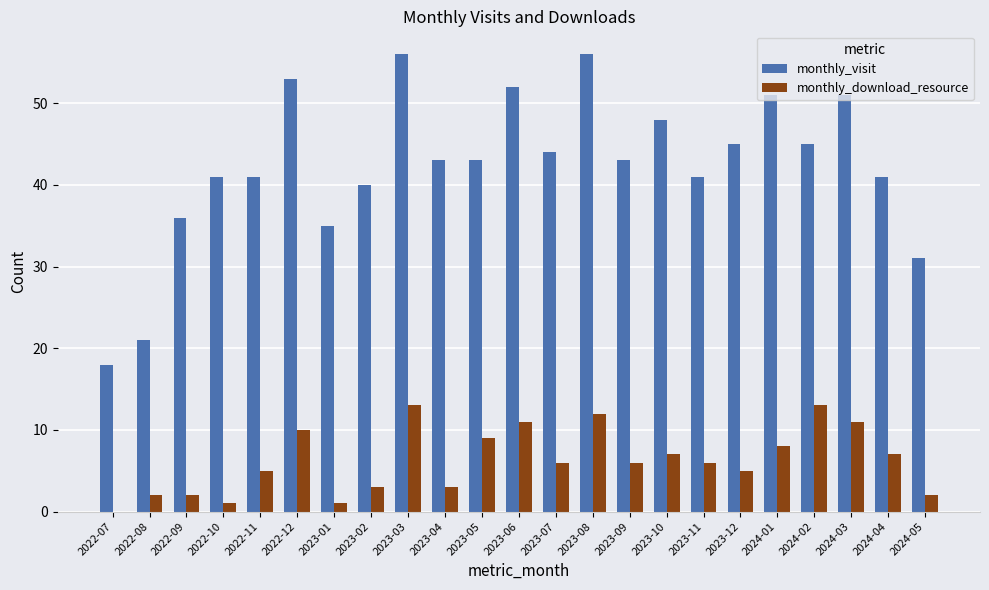

Is the value of monthly_download_resource at 2023-04 greater than the value of monthly_visit at 2022-12?

No